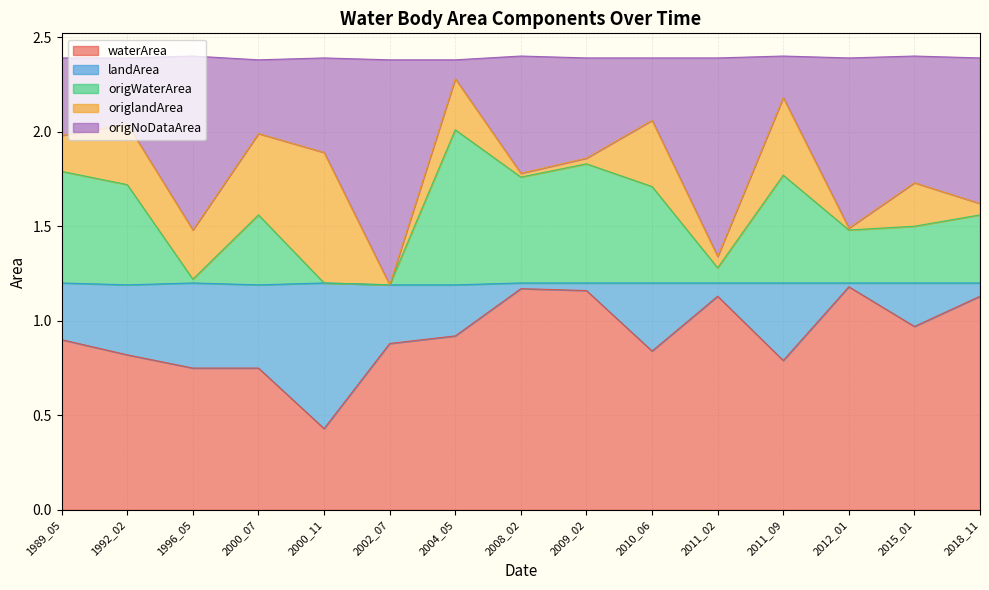

What is the total value across all series at 2002_07?

2.4